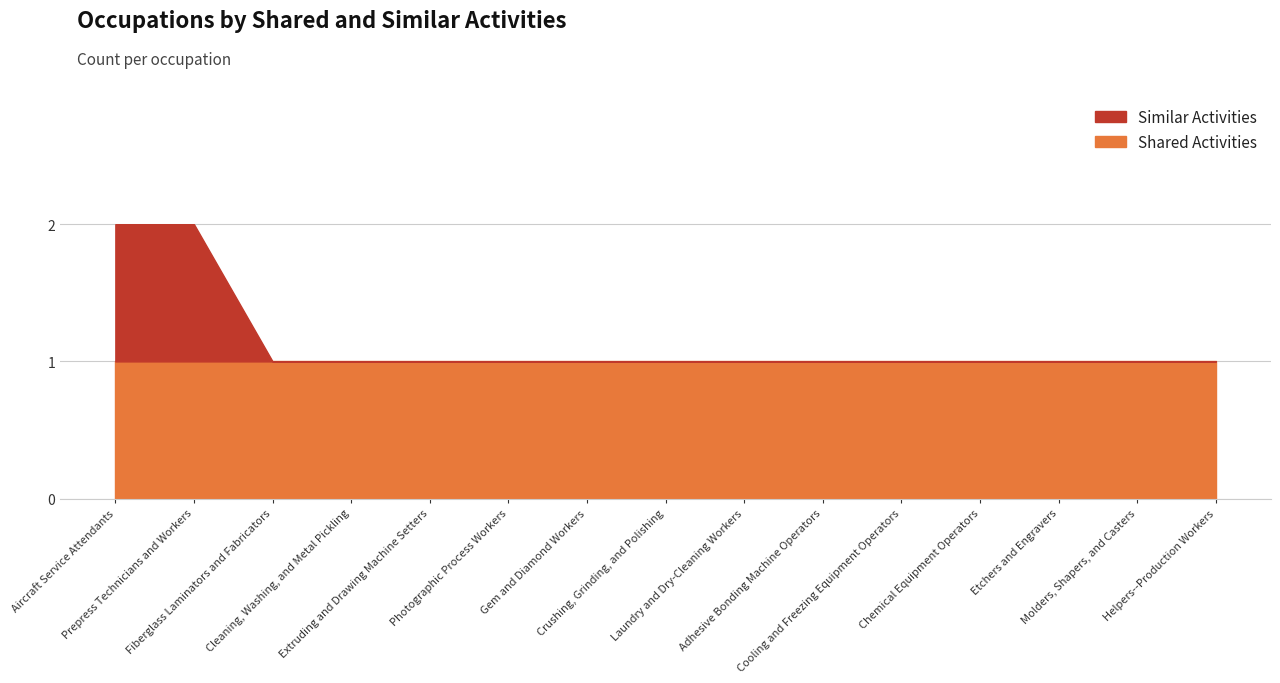

True or false: Similar Activities and Shared Activities intersect in this chart.

False